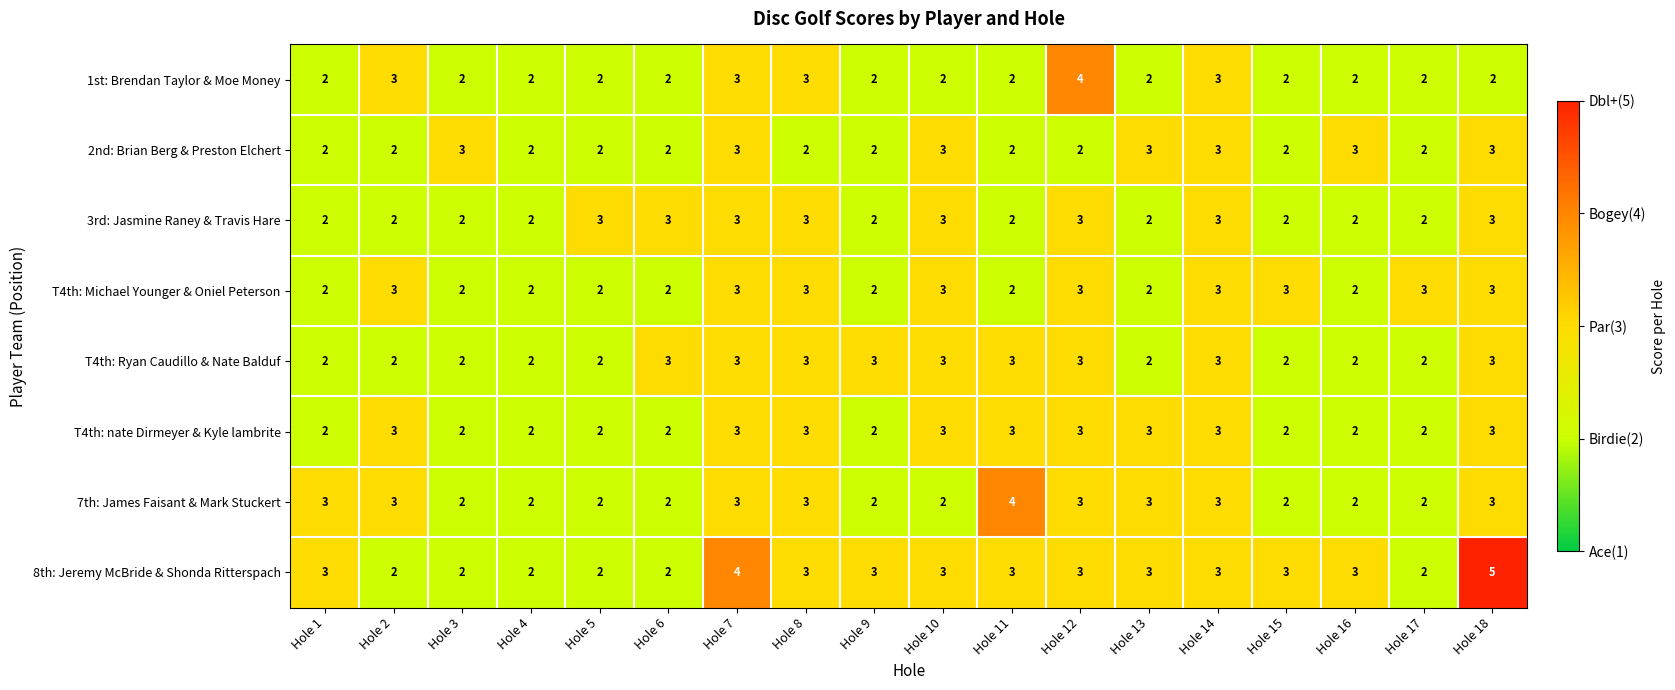

Which series changed the most between Hole 17 and Hole 18?

8th: Jeremy McBride & Shonda Ritterspach